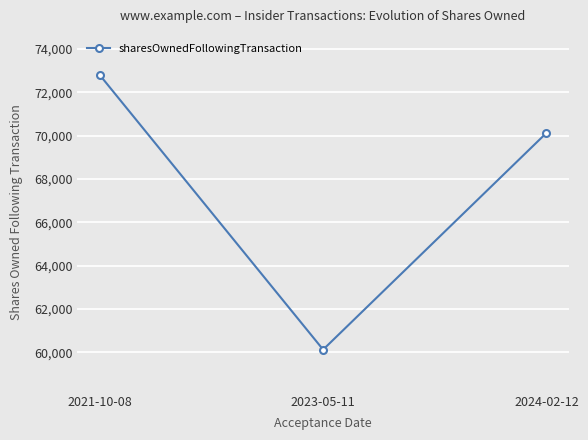

How many data points does each series have?

3